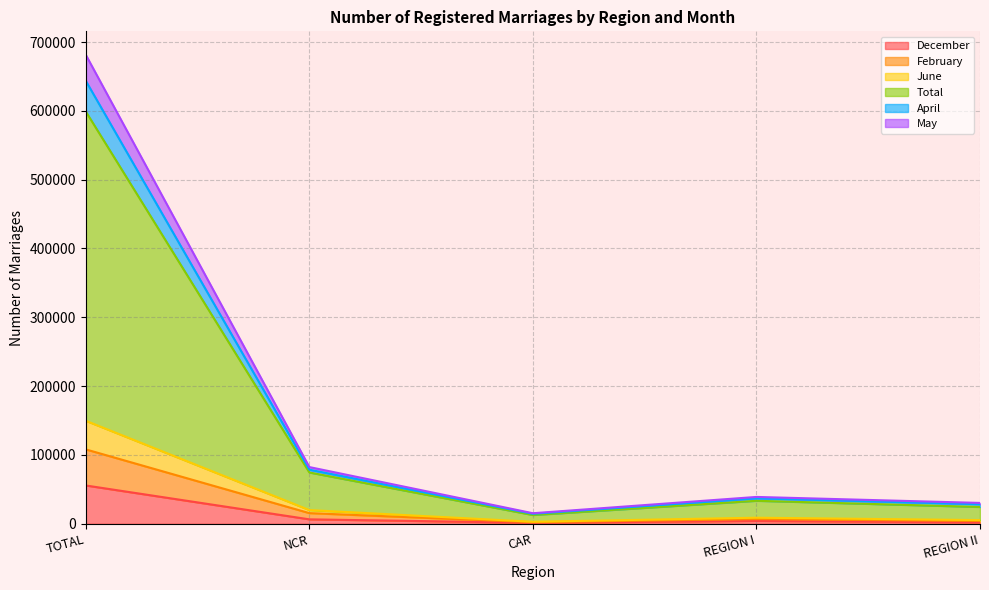

True or false: May has a value of 3822 at CAR.

False